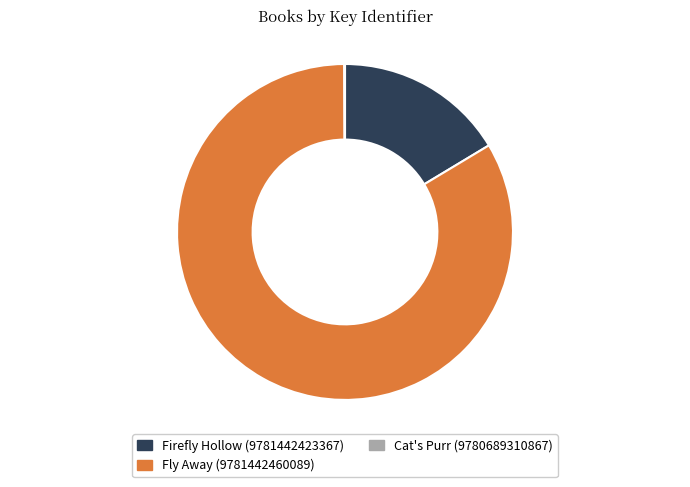

Which slice is the largest?

Fly Away (9781442460089)